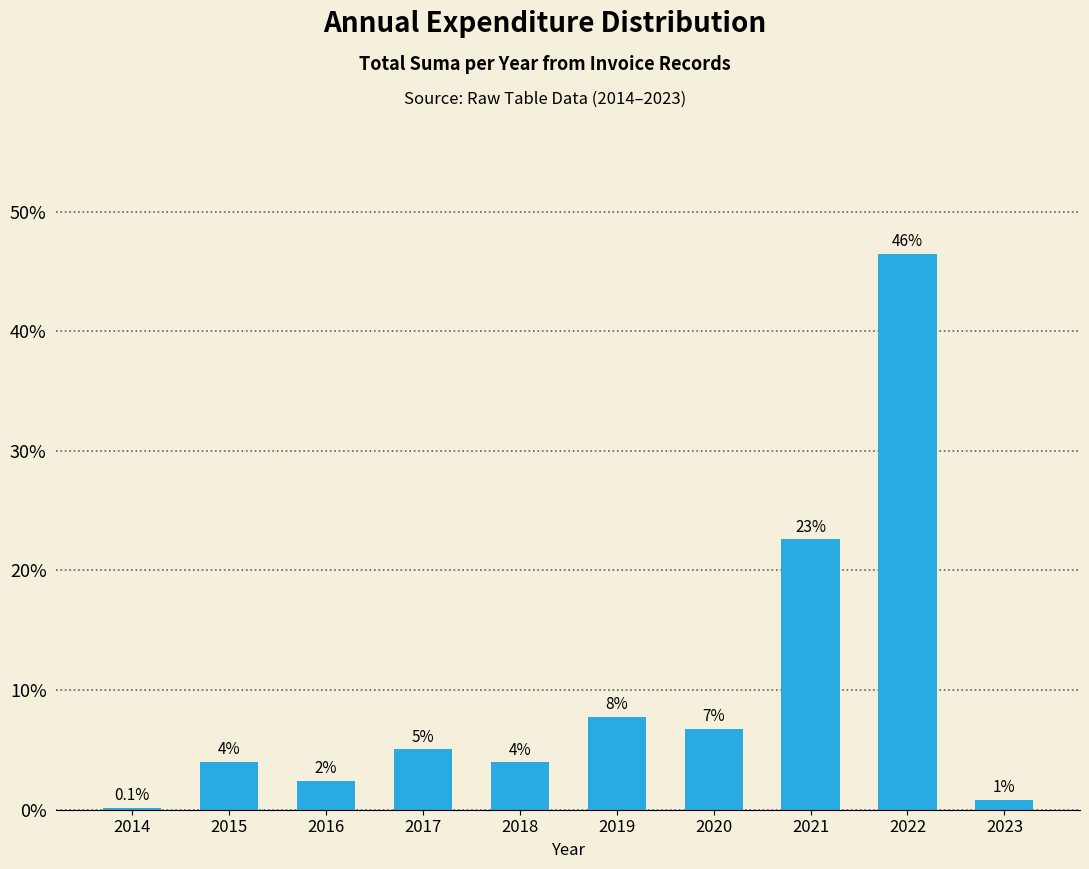

Is it true that the value at 2016 is 2.4?

True